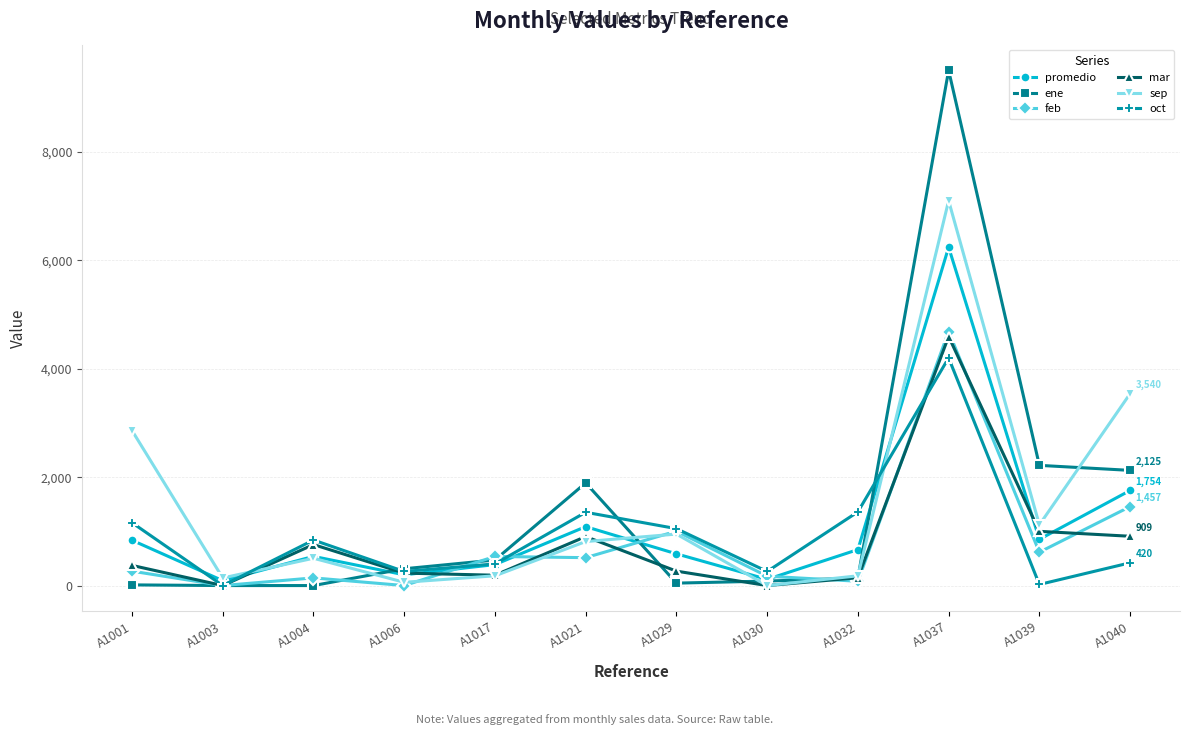

The value of ene at A1039 is 2217.6. True or false?

True